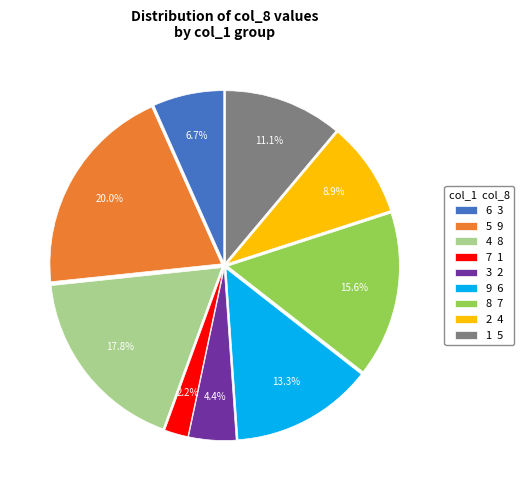

True or false: 6 accounts for 7% of the total.

True